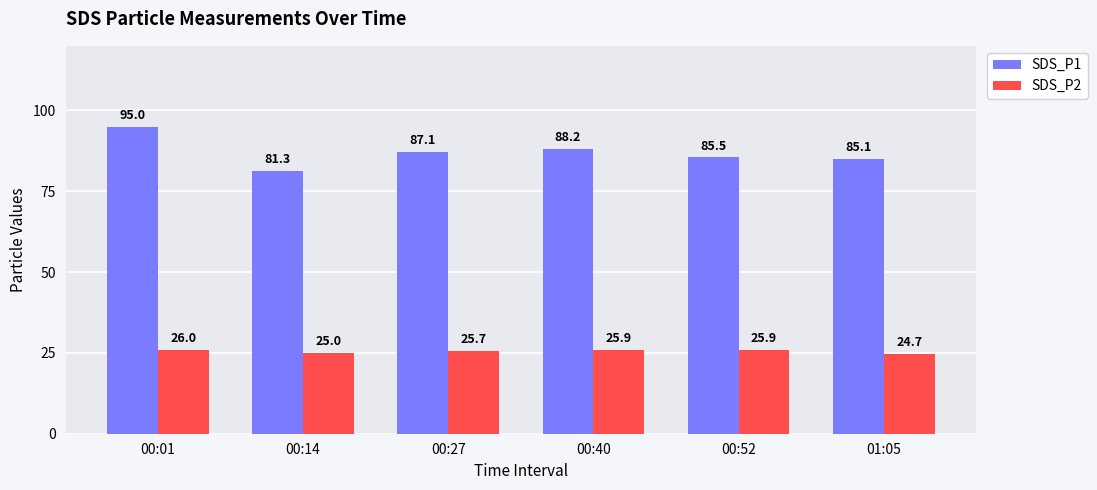

At 00:14, list the series in order from largest to smallest.

SDS_P1, SDS_P2